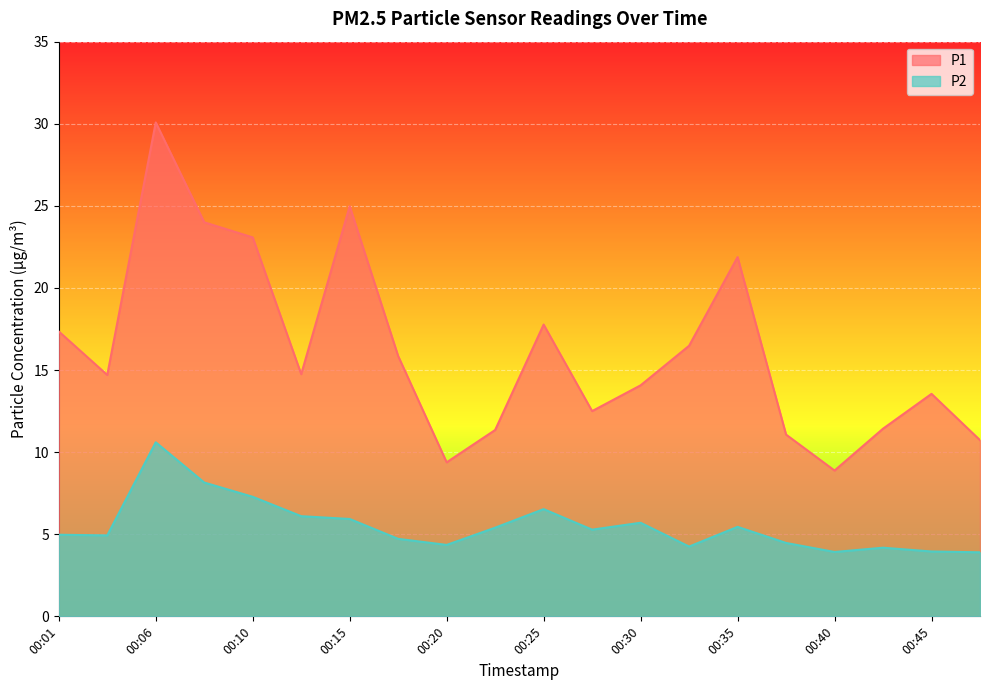

How many data points in P1 are less than 14?

8